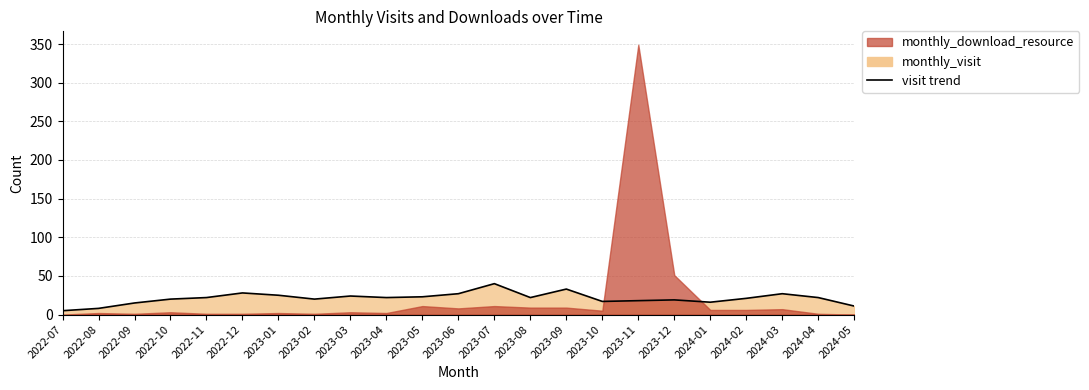

List the labels in order of value, smallest first.

2022-07, 2022-08, 2024-05, 2022-09, 2024-01, 2023-10, 2023-11, 2023-12, 2022-10, 2023-02, 2024-02, 2022-11, 2023-04, 2023-08, 2024-04, 2023-05, 2023-03, 2023-01, 2023-06, 2024-03, 2022-12, 2023-09, 2023-07